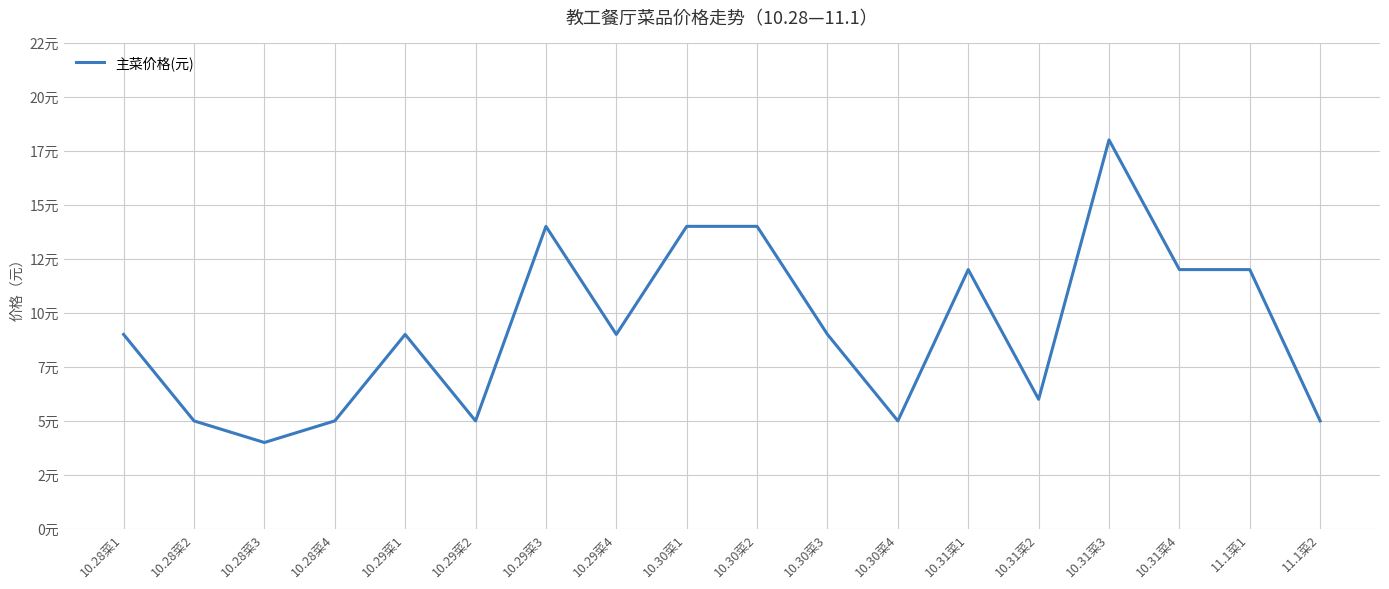

Does the chart have visible grid lines?

Yes